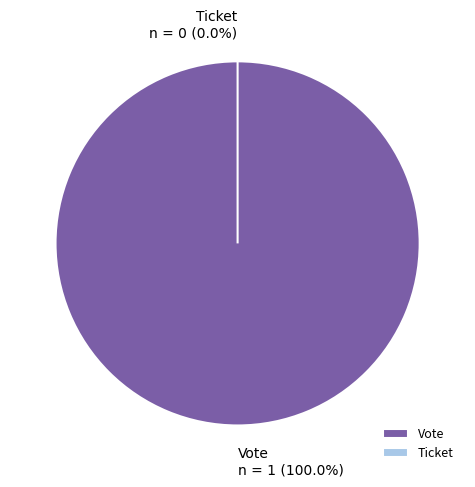

Rank the categories by value from highest to lowest.

Vote, Ticket